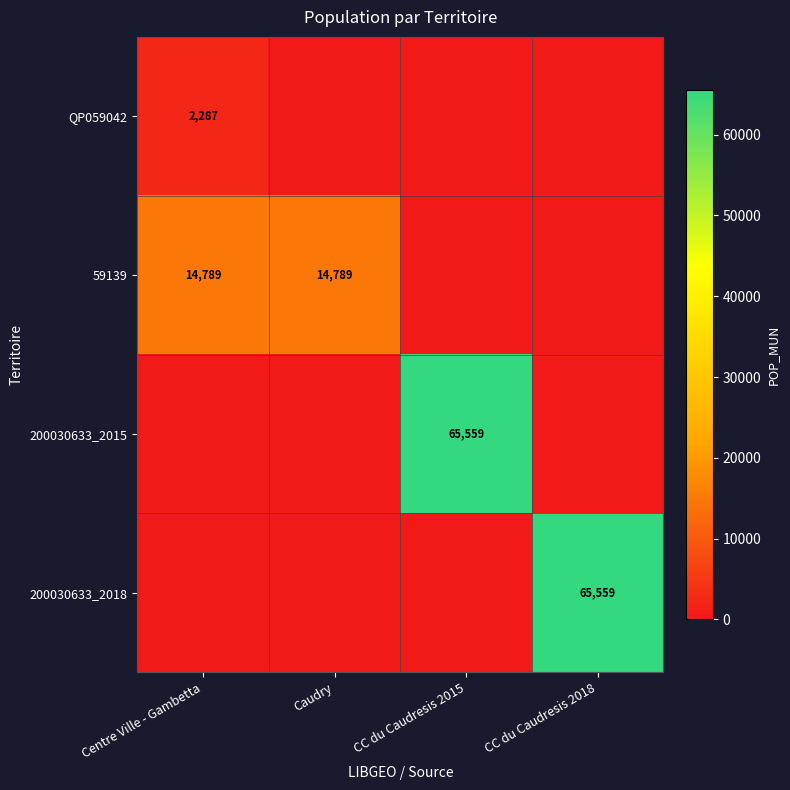

Is the value of QP059042 at Centre Ville - Gambetta greater than the value of 59139 at Centre Ville - Gambetta?

No